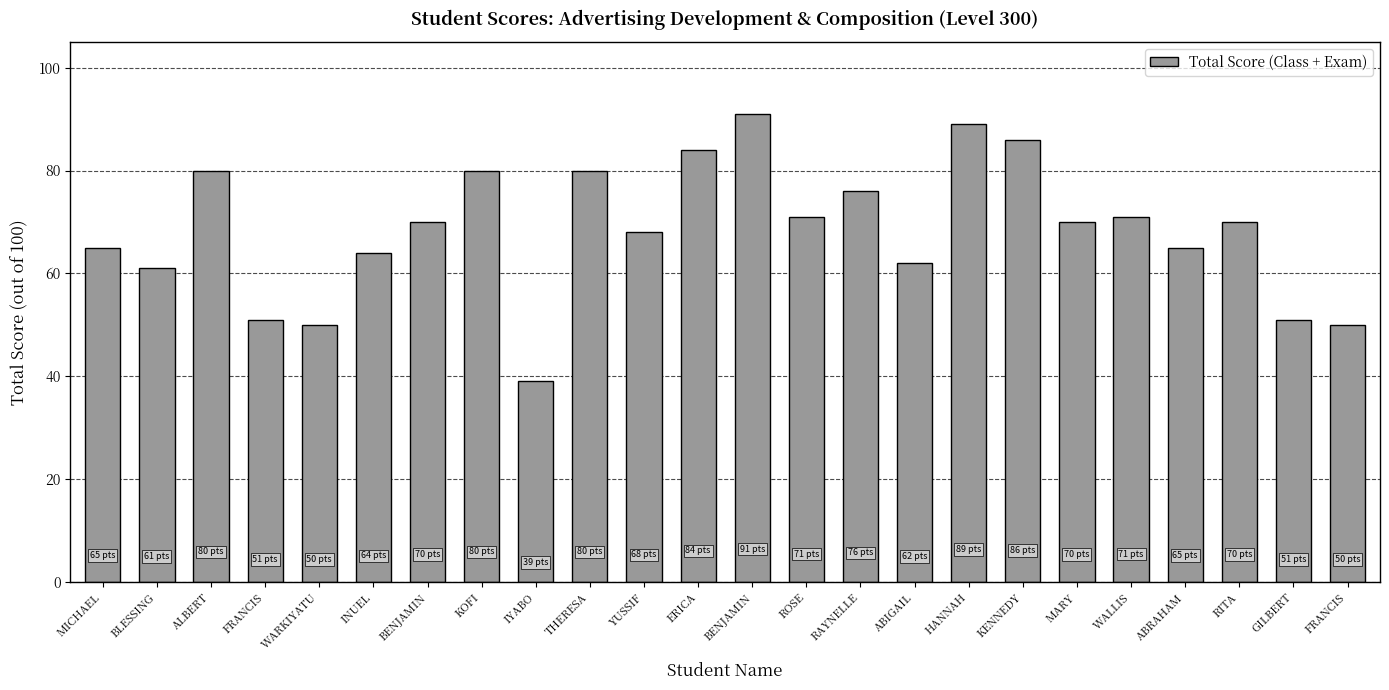

How many distinct data groups are displayed?

1